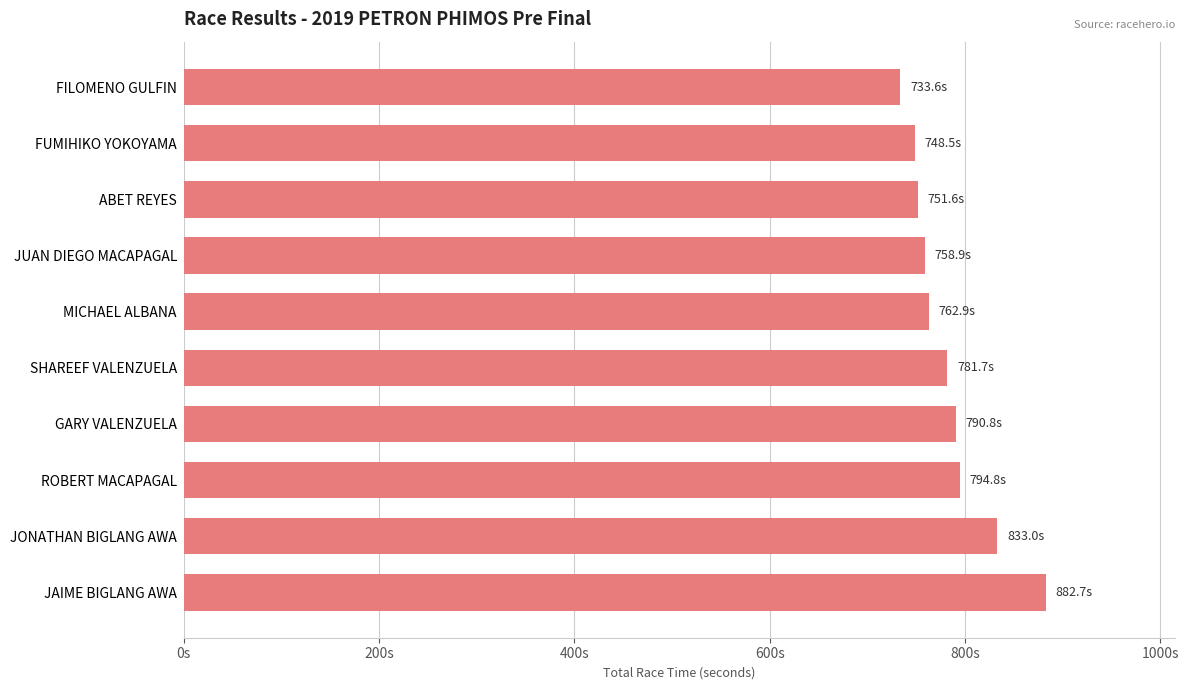

Does the chart contain any negative values?

No